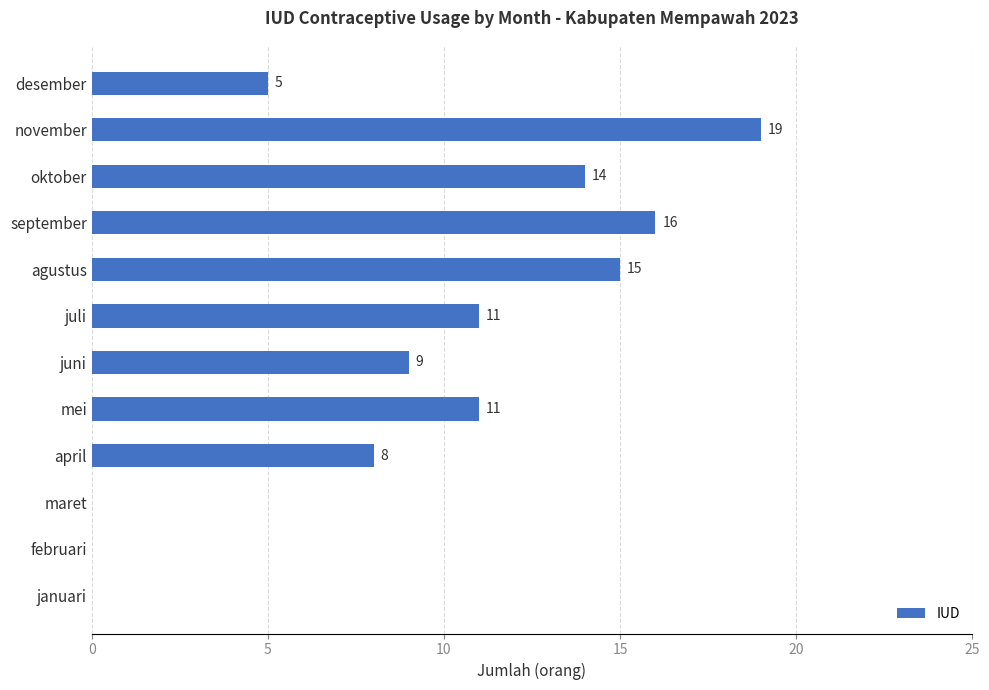

Reading bottom to top, extract all data points from this chart.

januari=0	februari=0	maret=0	april=8	mei=11	juni=9	juli=11	agustus=15	september=16	oktober=14	november=19	desember=5